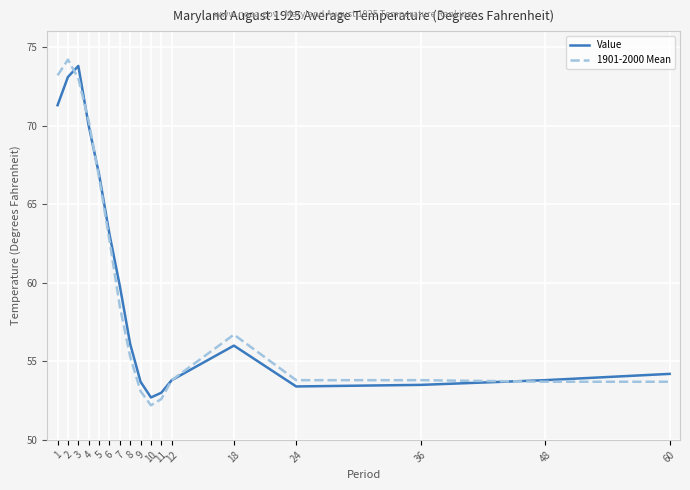

At how many categories does at least one series exceed 68?

4